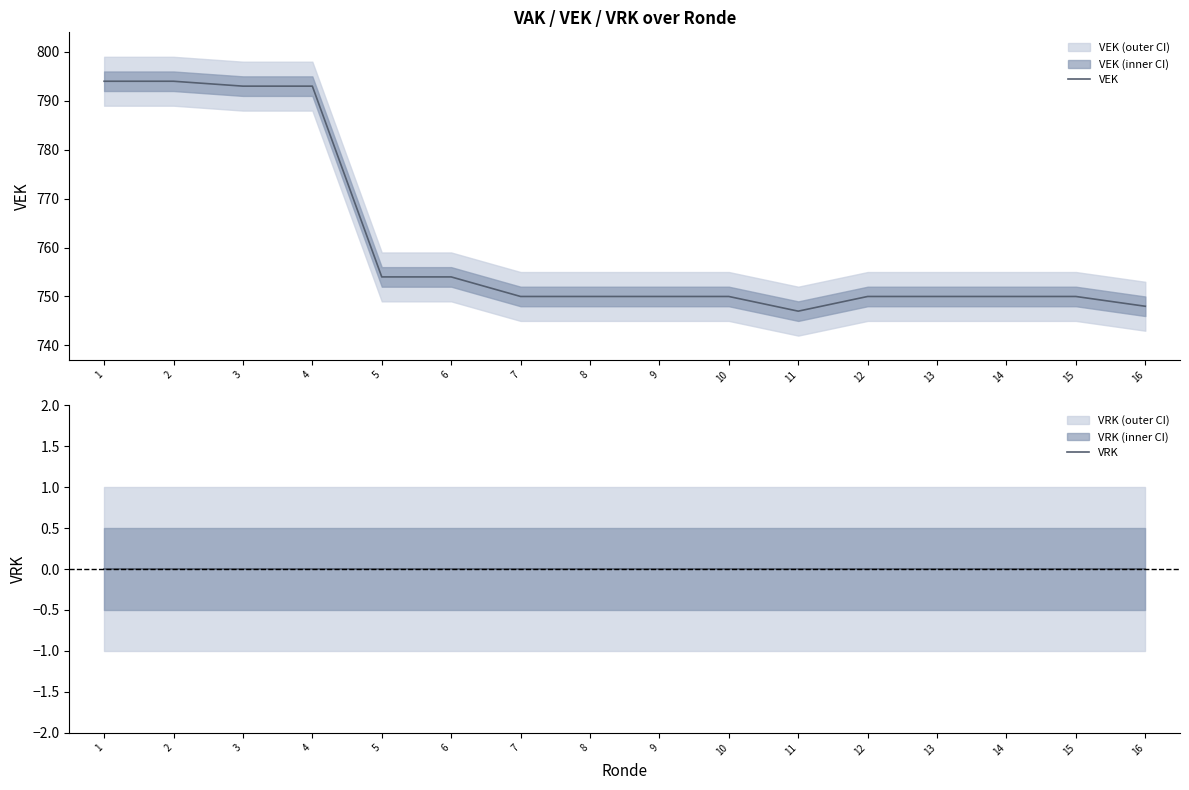

True or false: VRK and VEK intersect in this chart.

False